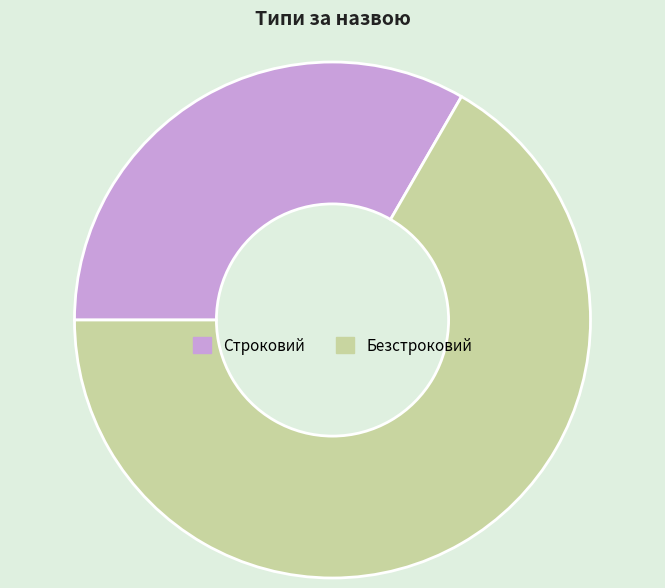

True or false: Строковий accounts for 33% of the total.

True